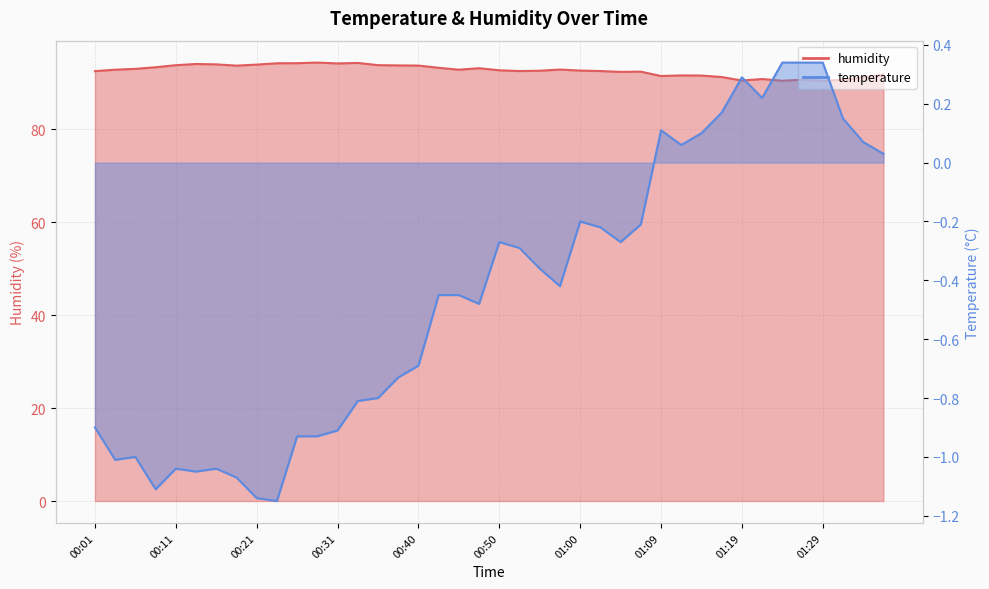

Between 01:36 and 00:55, which is larger?

00:55